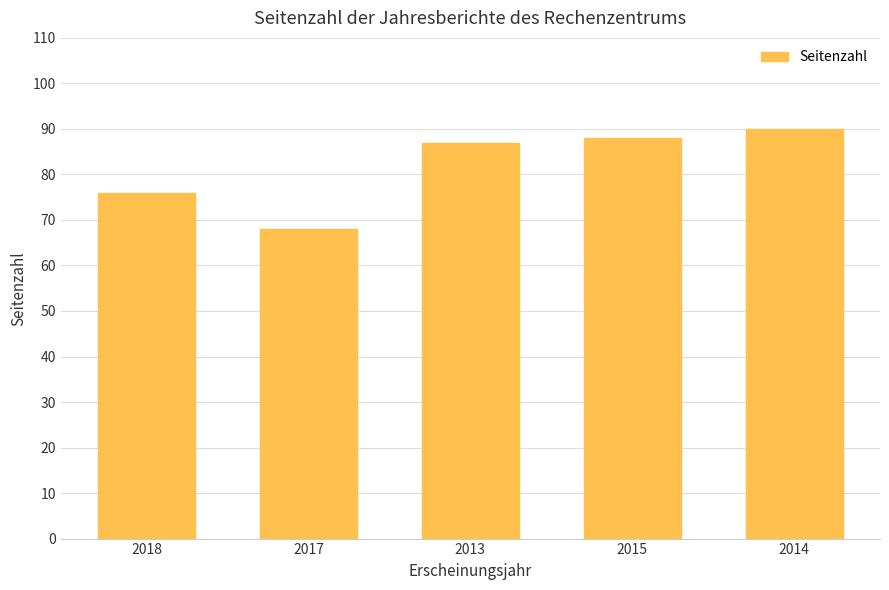

What is the minimum value shown in the chart?

68